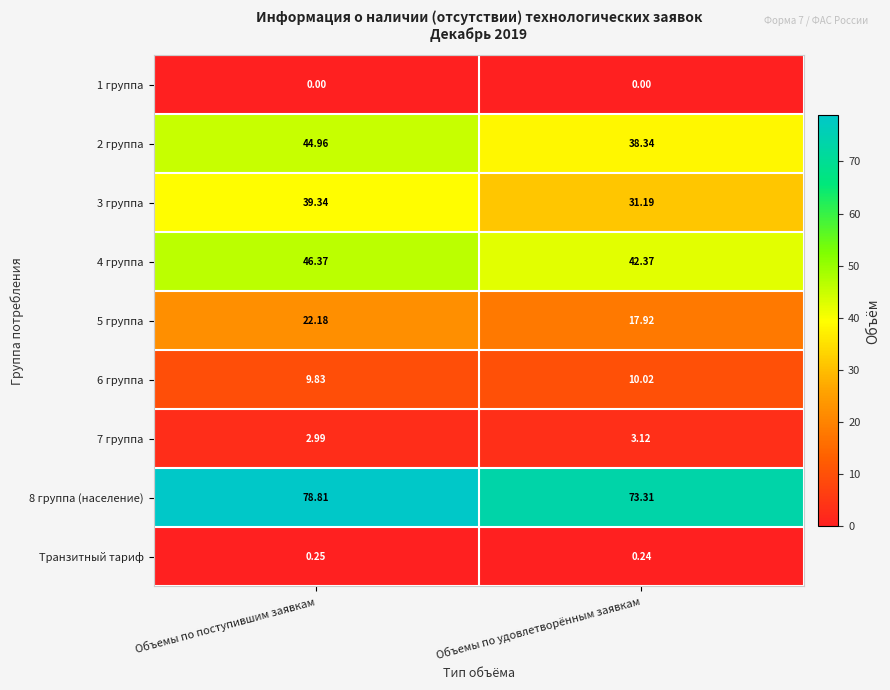

How many data points in 4 группа are less than 46?

1